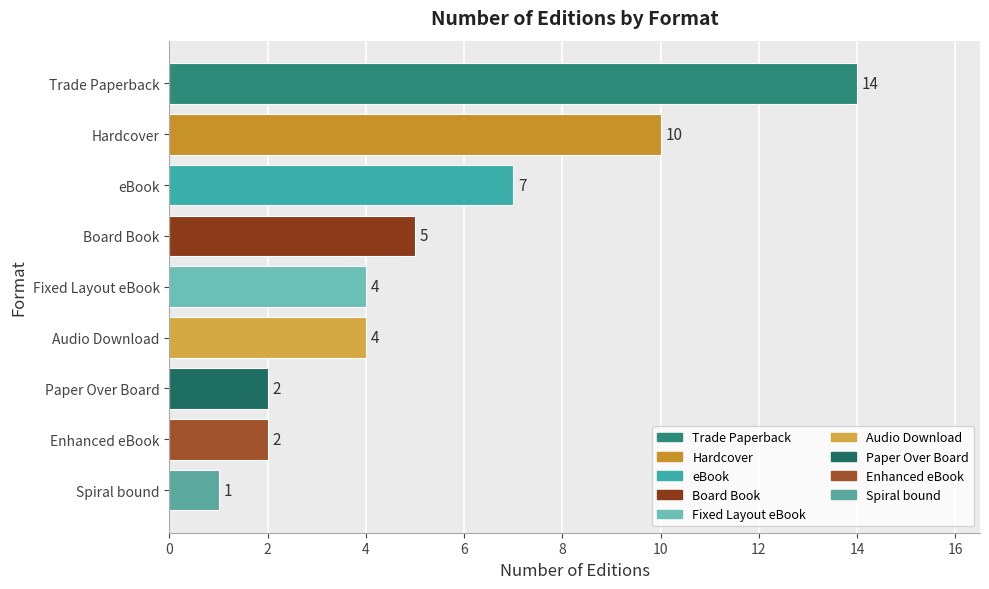

True or false: the data shows 12 at eBook.

False